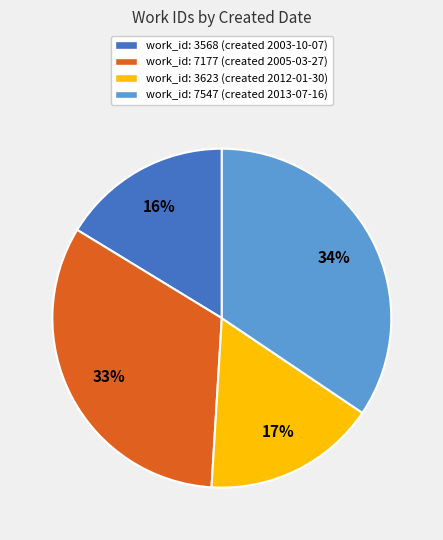

To the nearest percent, what is the average slice percentage?

25%